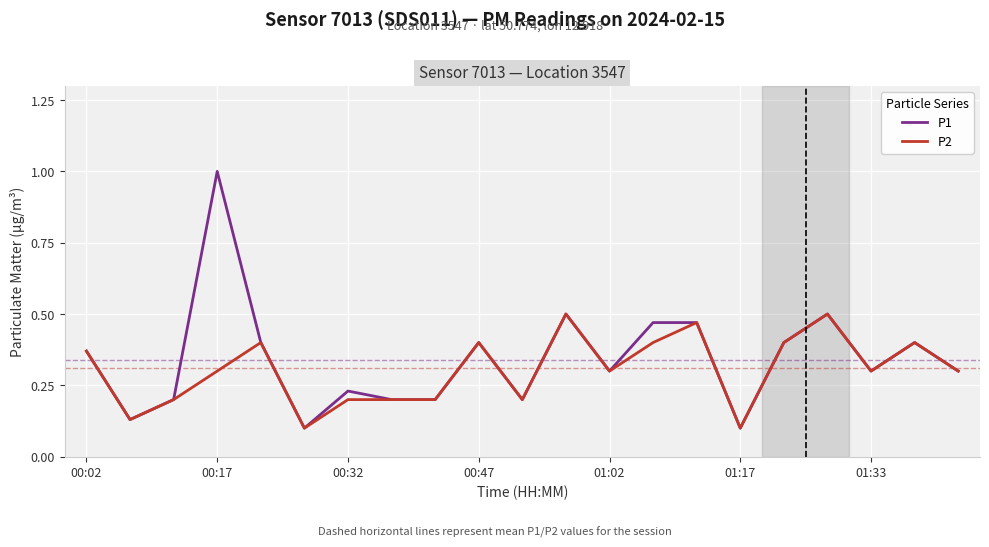

Which series has the largest range (max minus min)?

P1